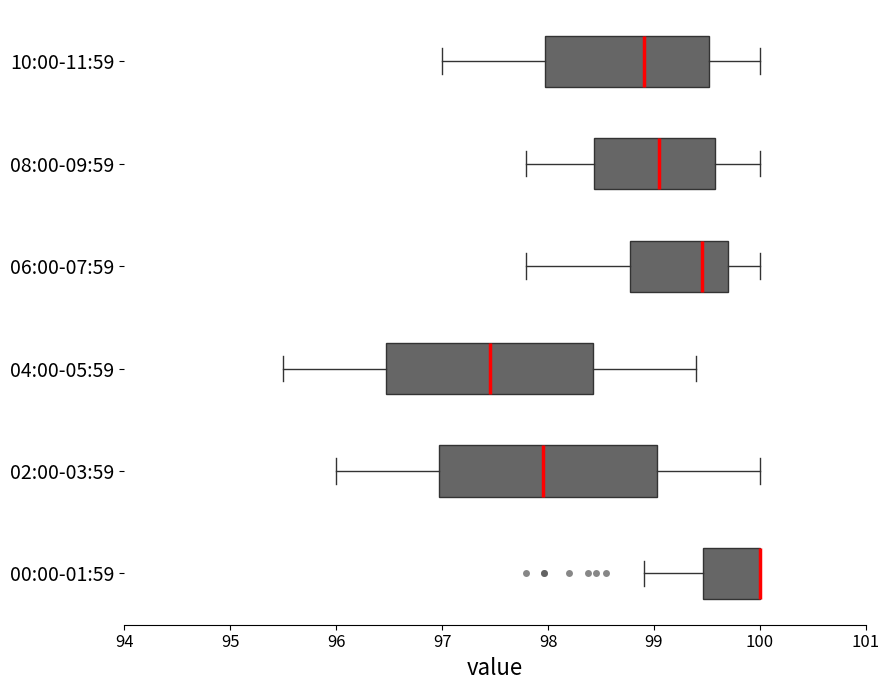

Reading bottom to top, read every box against the x-axis: the position of its median line, the range the box covers, and the ends of its whiskers. The values are not printed on the chart, so give them approximately, as read against the axis.

00:00-01:59: median 100.0 (drawn on the box's right edge), box 99.5 to 100.0, whiskers 98.9 to 100.0
02:00-03:59: median 98.0, box 97.0 to 99.0, whiskers 96.0 to 100.0
04:00-05:59: median 97.5, box 96.5 to 98.4, whiskers 95.5 to 99.4
06:00-07:59: median 99.5, box 98.8 to 99.7, whiskers 97.8 to 100.0
08:00-09:59: median 99.1, box 98.4 to 99.6, whiskers 97.8 to 100.0
10:00-11:59: median 98.9, box 98.0 to 99.5, whiskers 97.0 to 100.0